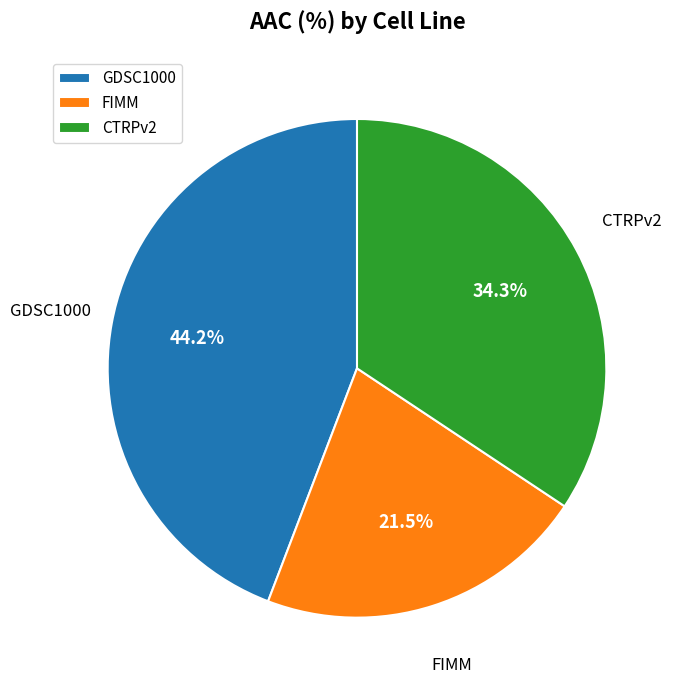

How many segments does this pie chart have?

3